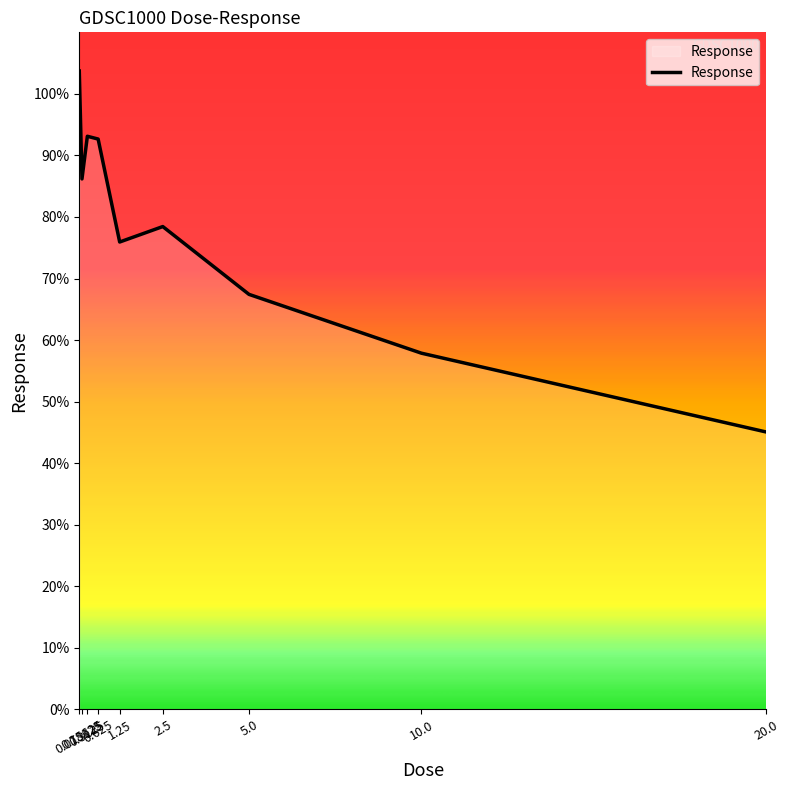

Which category has the highest value across all series?

0.078125